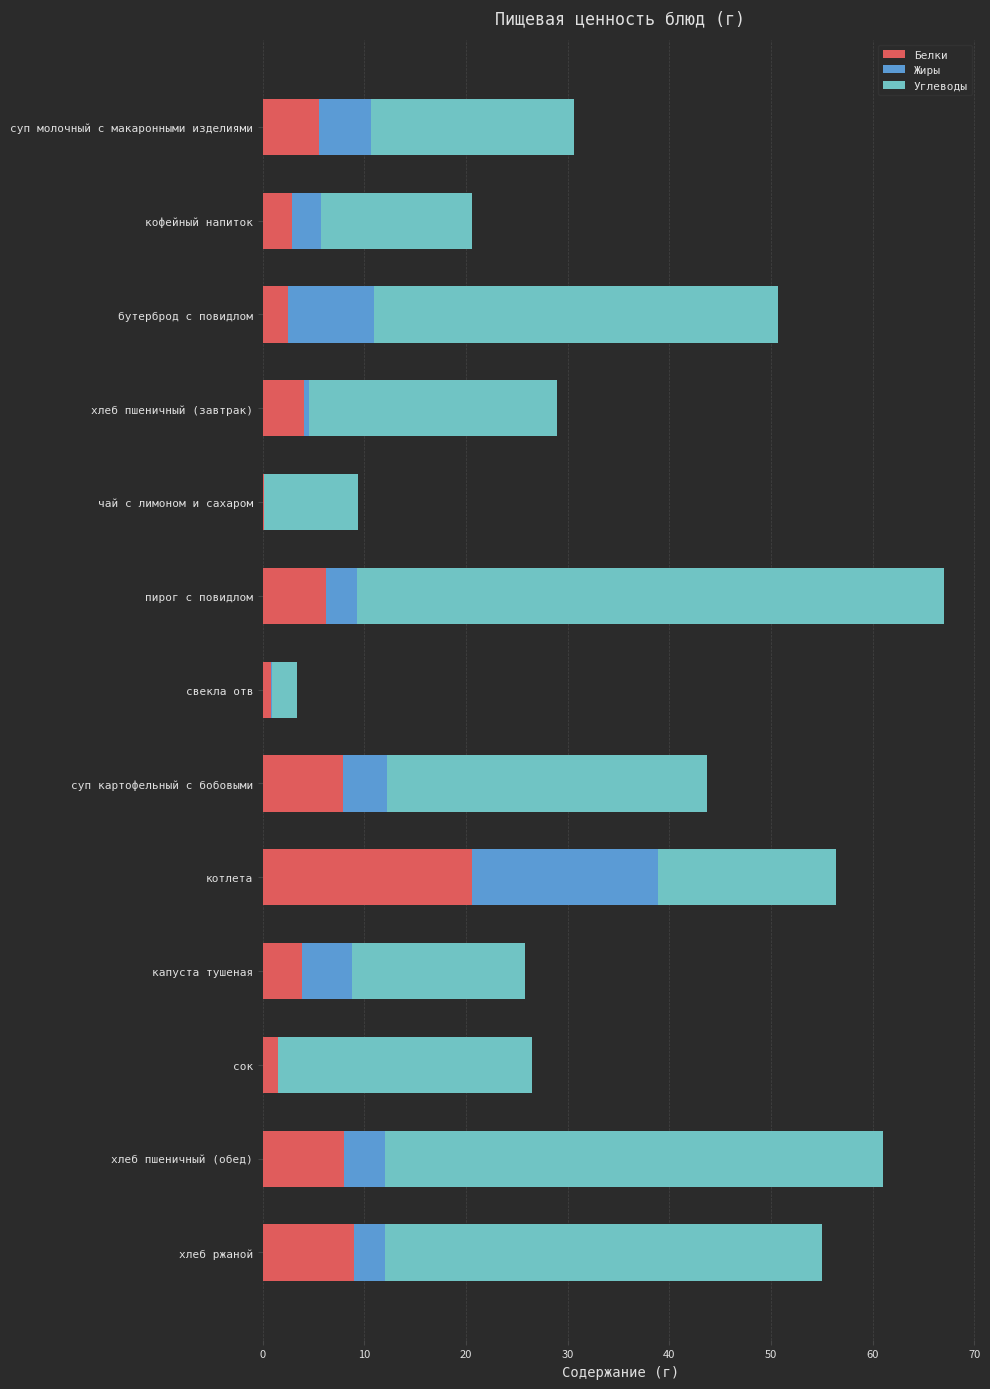

The value of Белки at пирог с повидлом is 2.5. True or false?

False